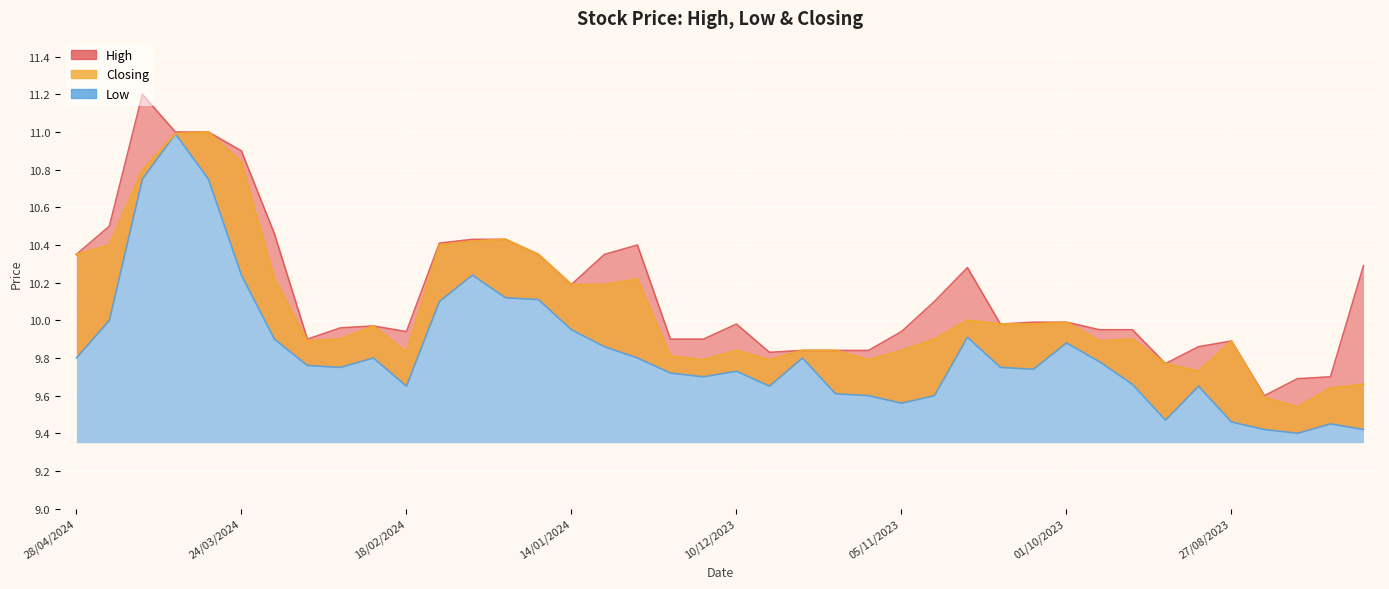

Rank the series at 21/04/2024 from highest to lowest value.

High, Closing, Low